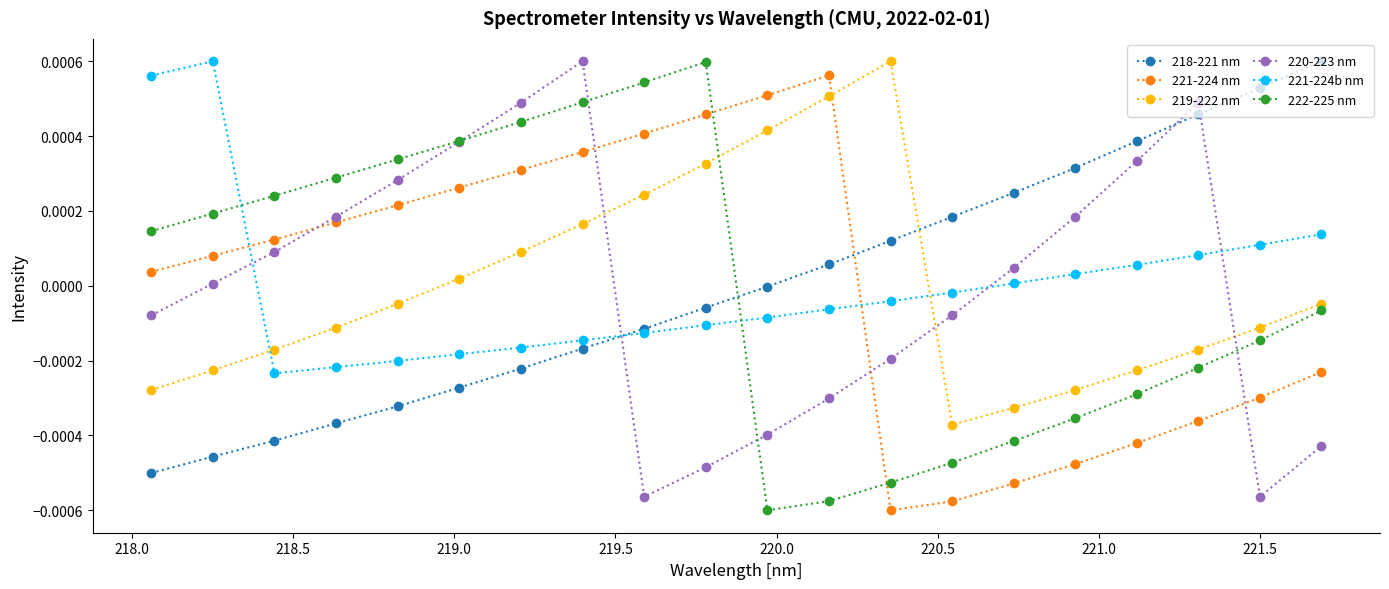

How many negative values does the 221-224b nm series have?

12